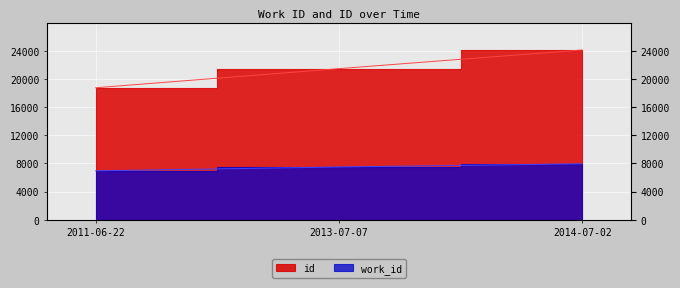

What position from the left is 2011-06-22?

1